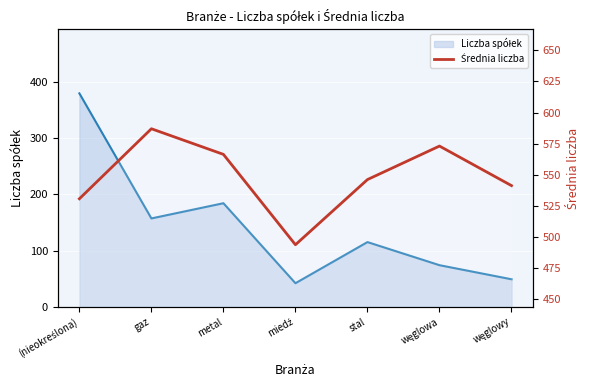

What is the label of the 3rd point from the right?

stal